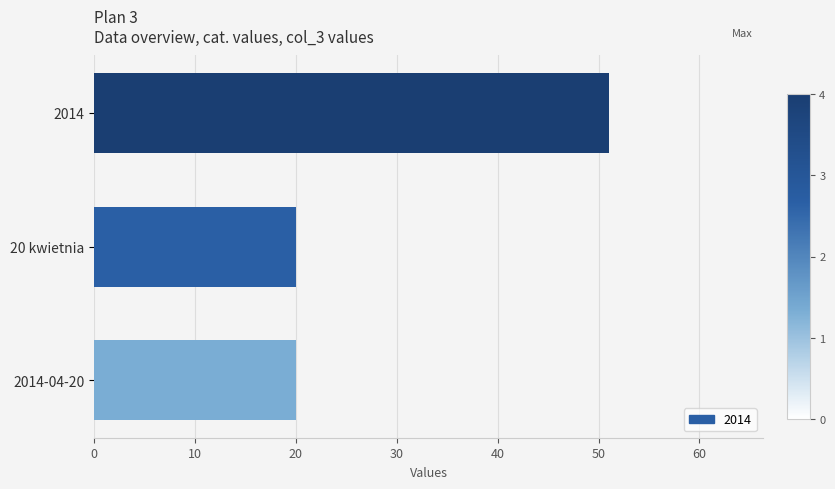

What is the ratio of the value at 20 kwietnia to the value at 2014?

0.4